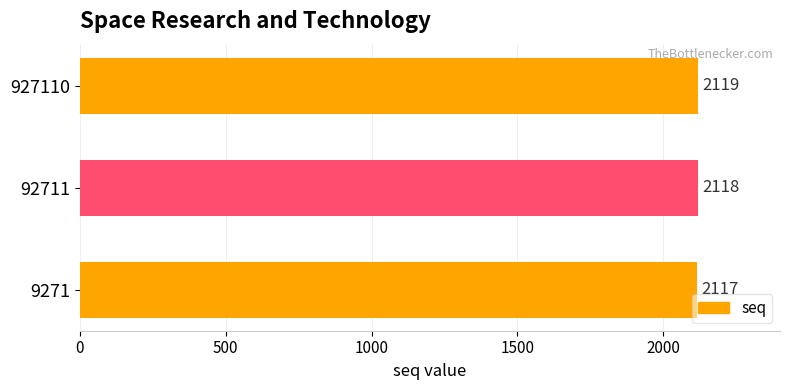

Are the bars horizontal?

Yes